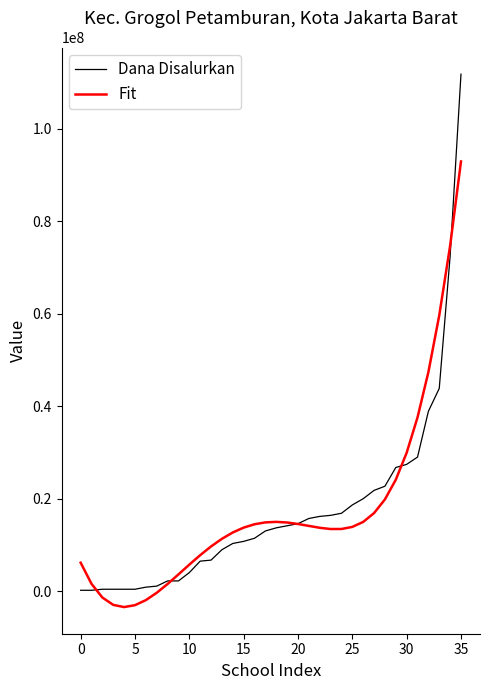

What is the highest value of the Dana Disalurkan series?

111825000.0